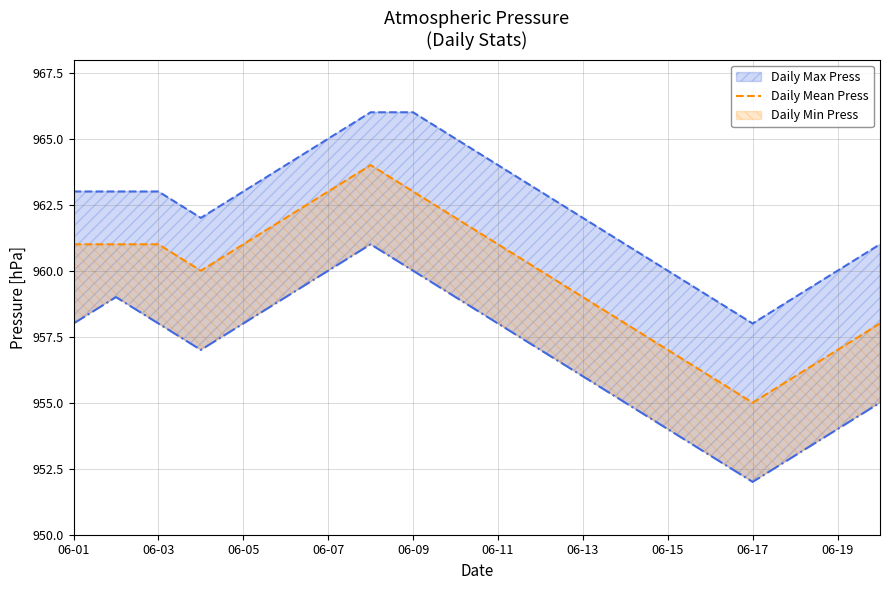

What is the sum of all values?

19195